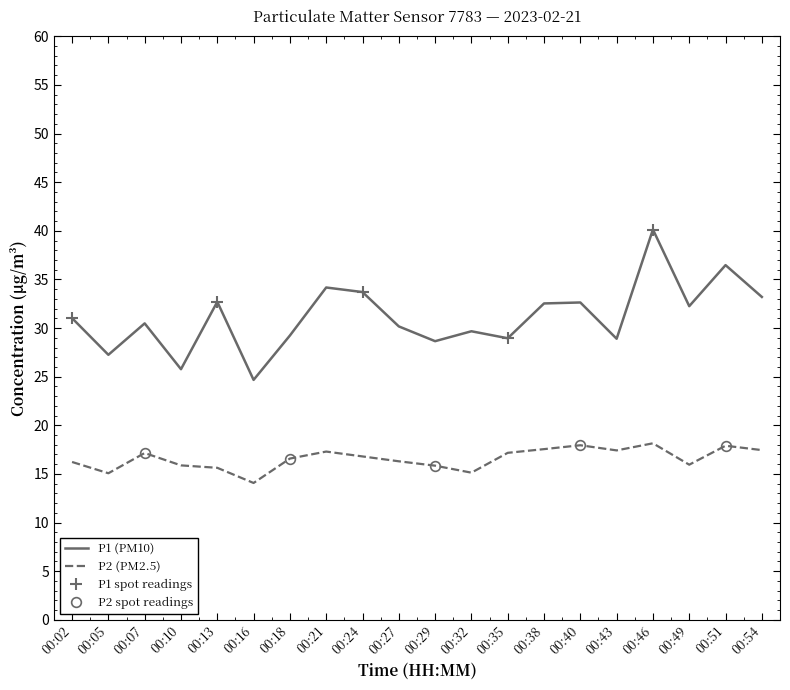

How many values in the P2 series are below 16?

7